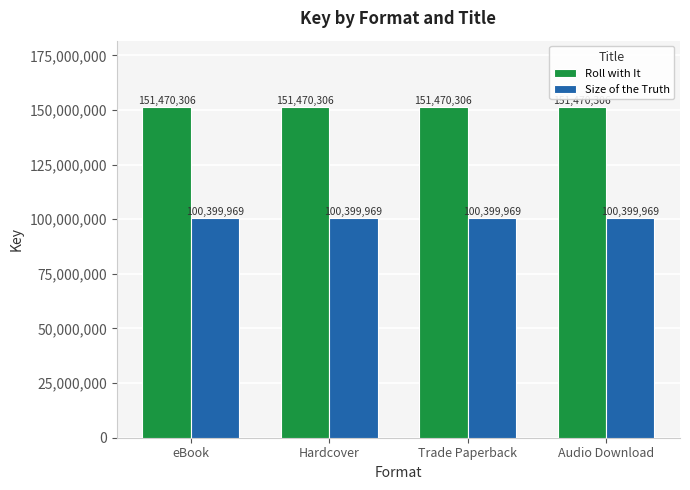

What is the label of the 4th bar from the right?

eBook